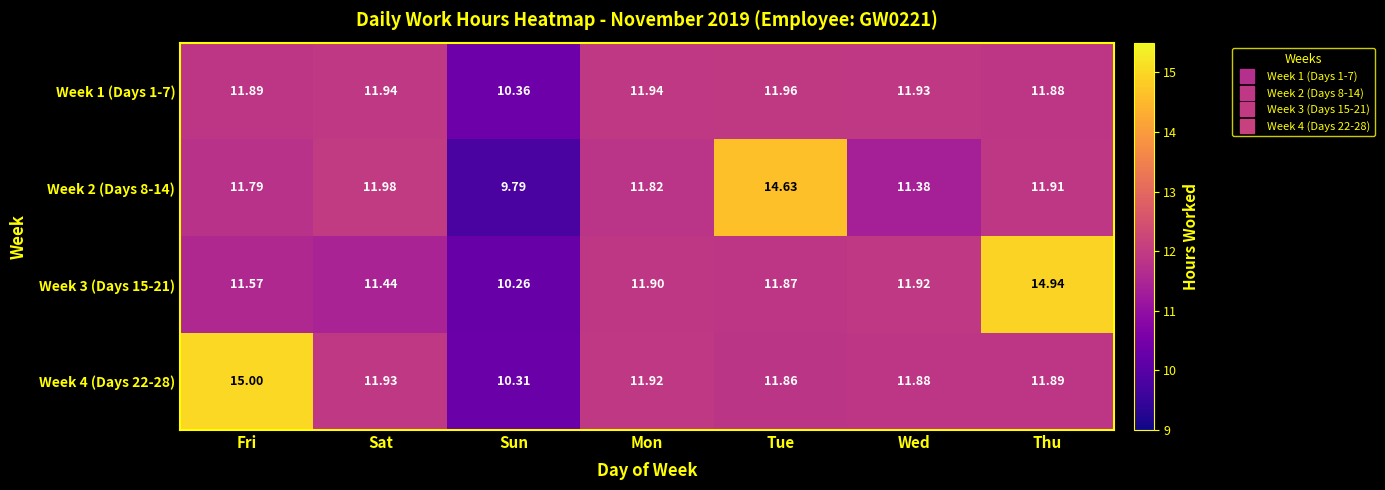

Rank the series at Sun from lowest to highest value.

Week 2 (Days 8-14), Week 3 (Days 15-21), Week 4 (Days 22-28), Week 1 (Days 1-7)